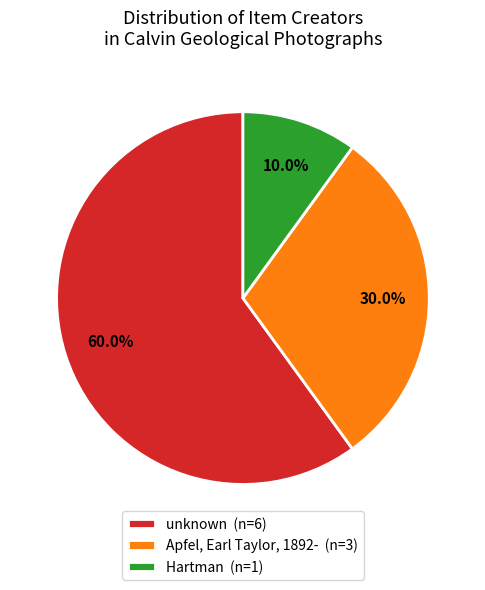

Between Hartman (n=1) and unknown (n=6), which is larger?

unknown (n=6)